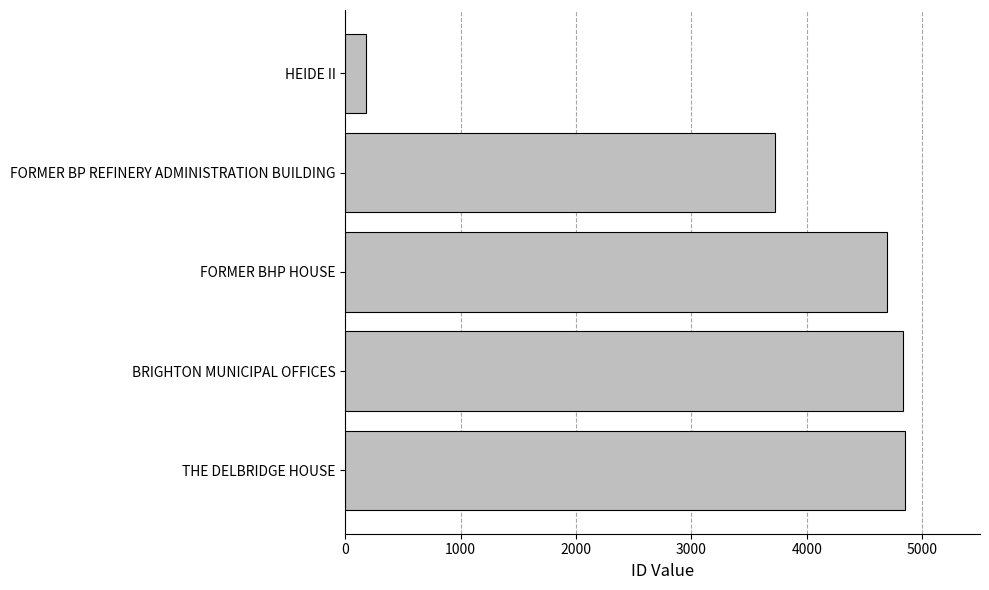

What is the average value?

3655